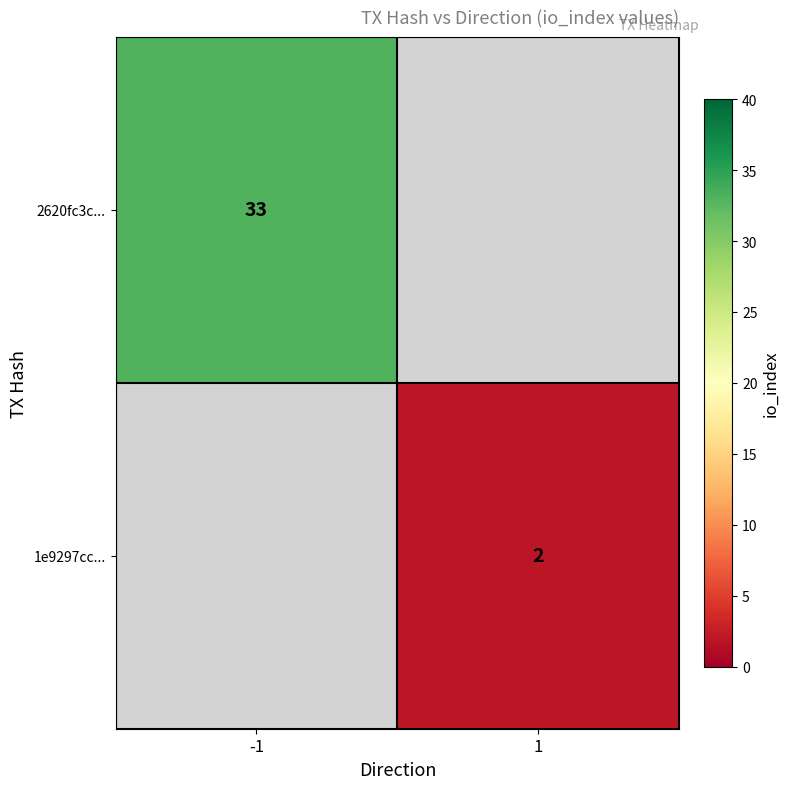

True or false: 1e9297cc... has a value of 2 at 1.

True